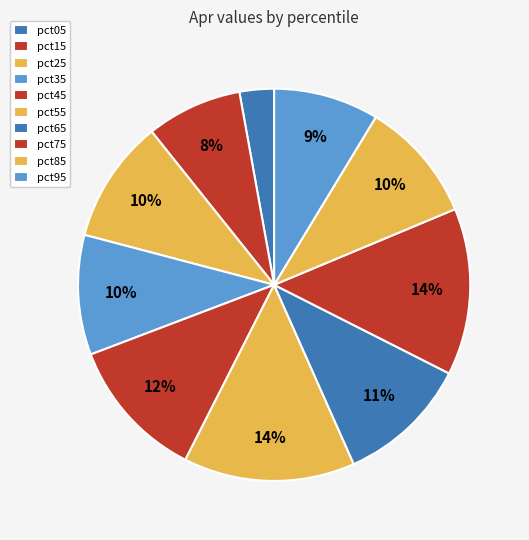

What is the change in value from pct05 to pct45?

+0.1